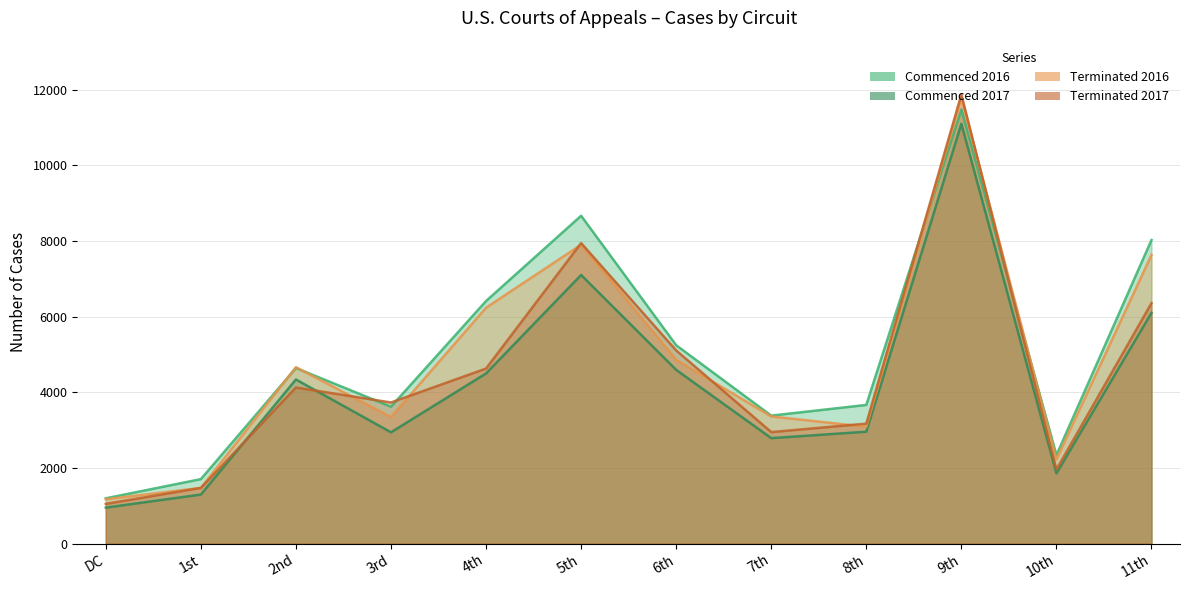

Which series has the largest total across all categories?

Commenced 2016